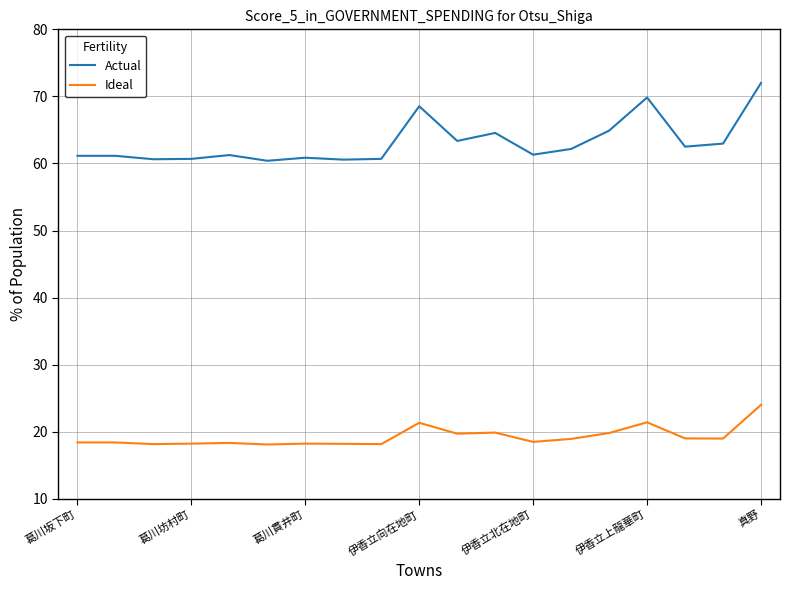

What is the difference between the maximum and minimum values in the Ideal series?

5.9